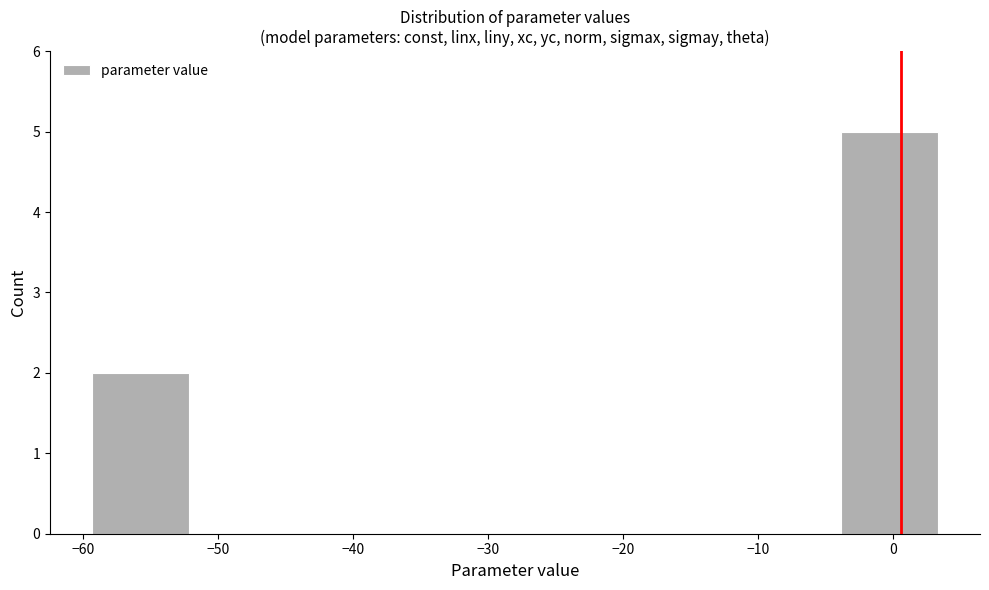

Over which range of the x-axis is the bar tallest?

-4 to 4